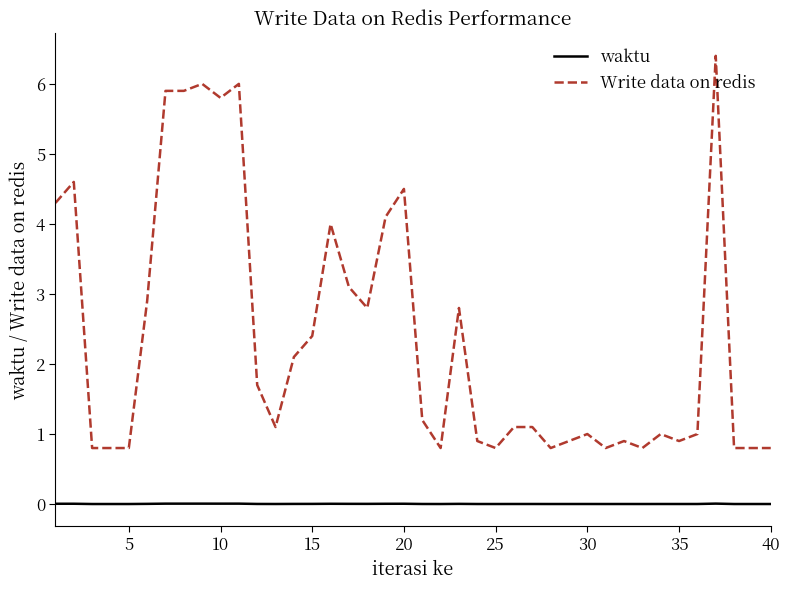

What is the greatest value displayed?

6.4